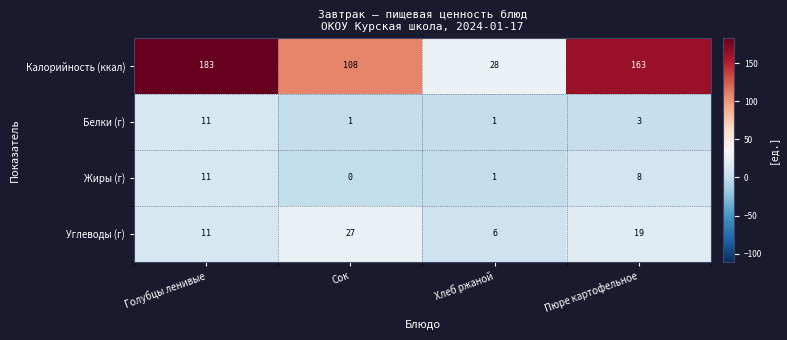

Which series has the largest total across all categories?

Калорийность (ккал)